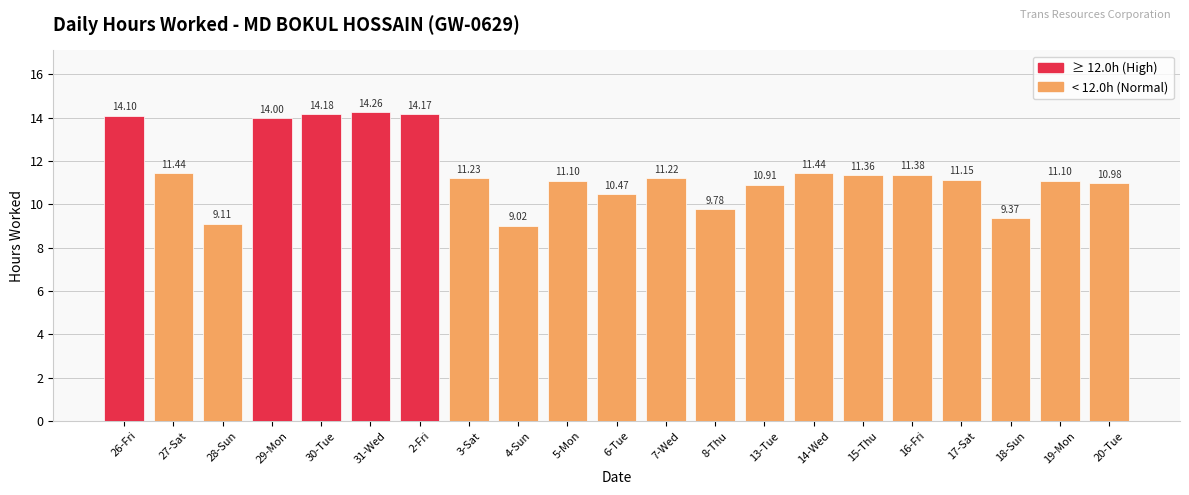

What is the ratio of the value at 16-Fri to the value at 6-Tue?

1.1